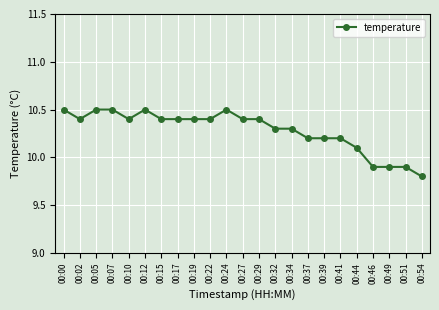

What is the value of the 17th point from the left?

10.2